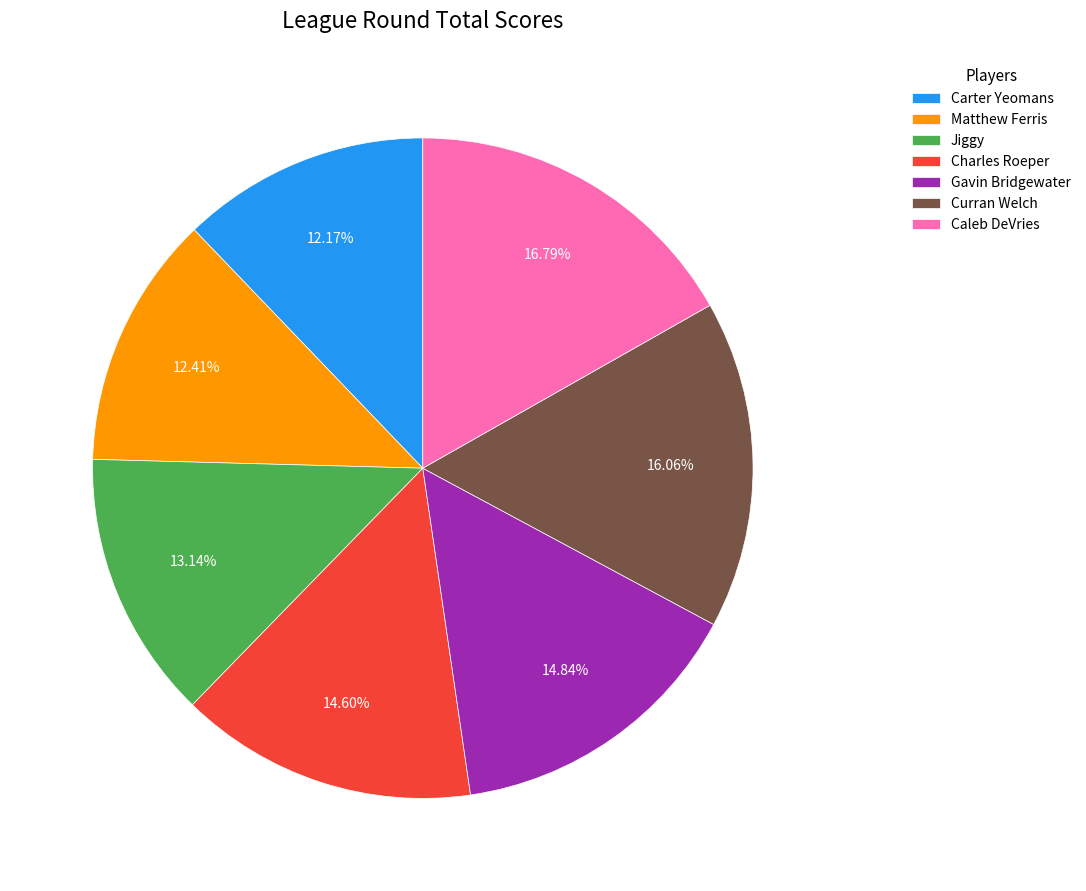

How many segments does this pie chart have?

7